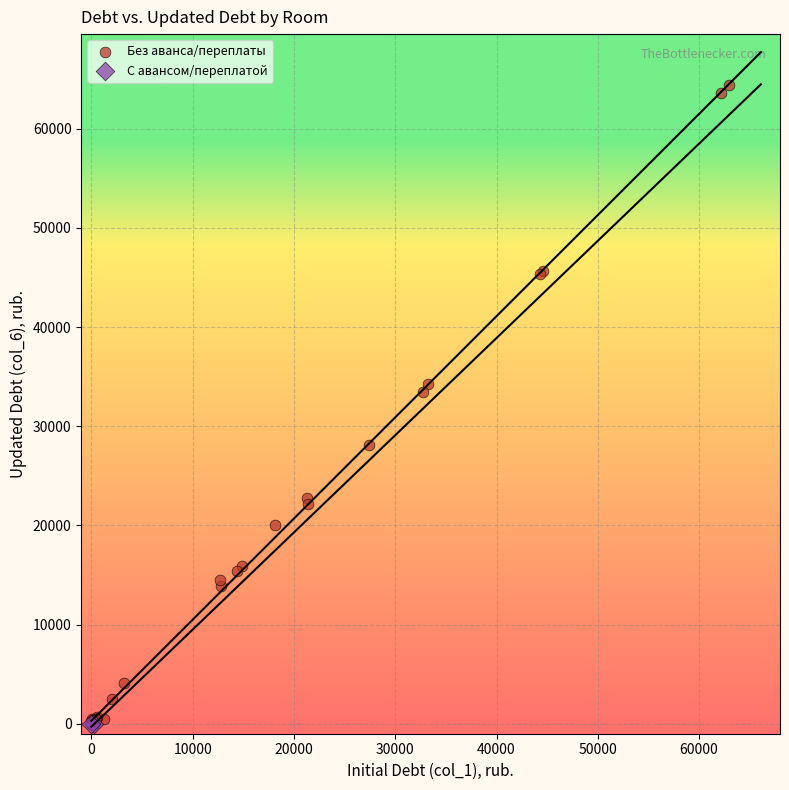

What are all the series names shown in the legend?

Без аванса/переплаты, С авансом/переплатой